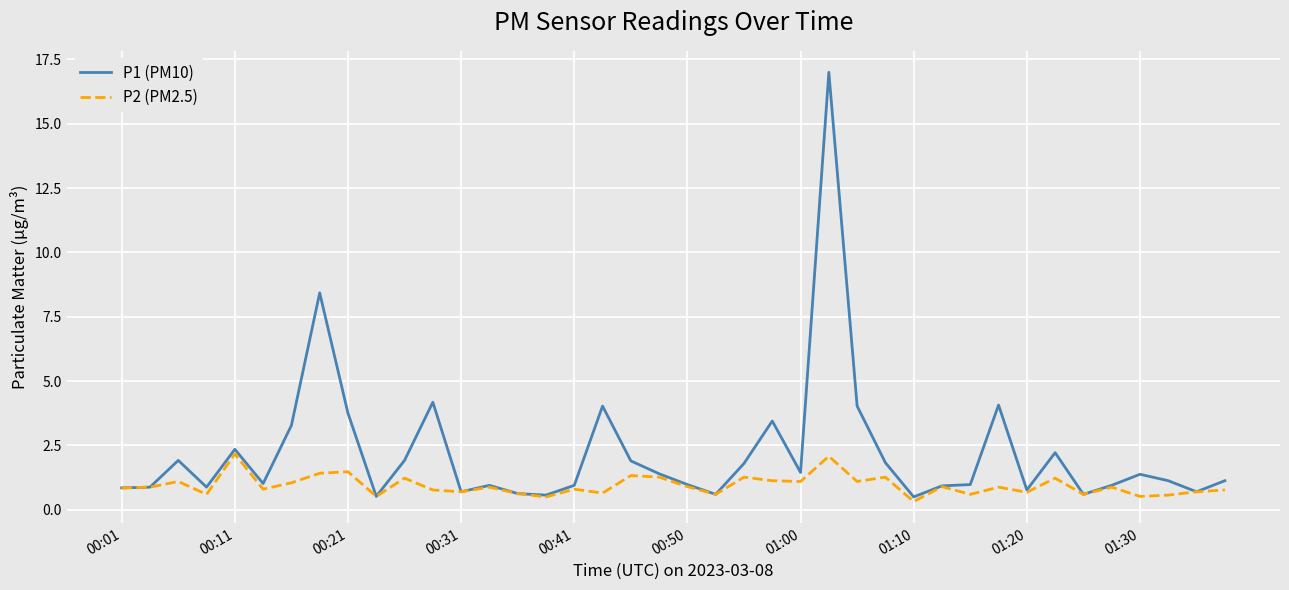

True or false: P2 (PM2.5) has more than 2 interior local peaks.

True